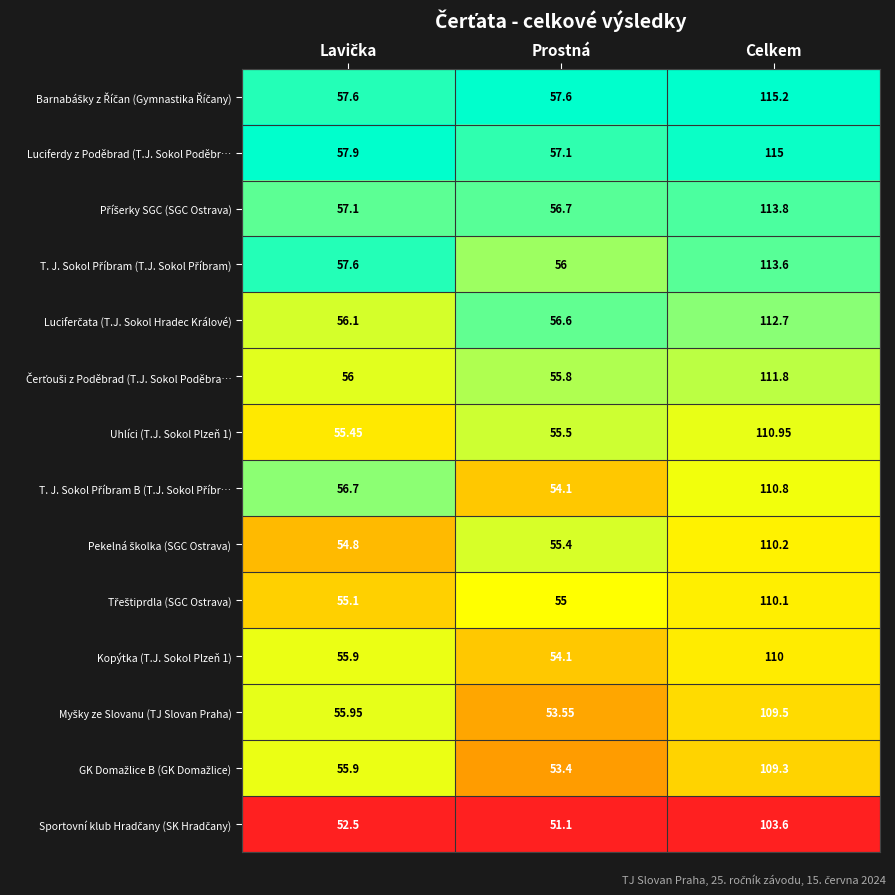

Which category has the highest value in the Uhlíci (T.J. Sokol Plzeň 1) series?

Celkem